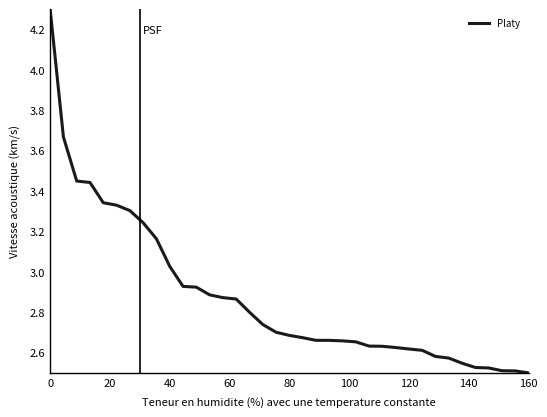

What is the maximum value shown in the chart?

4.3